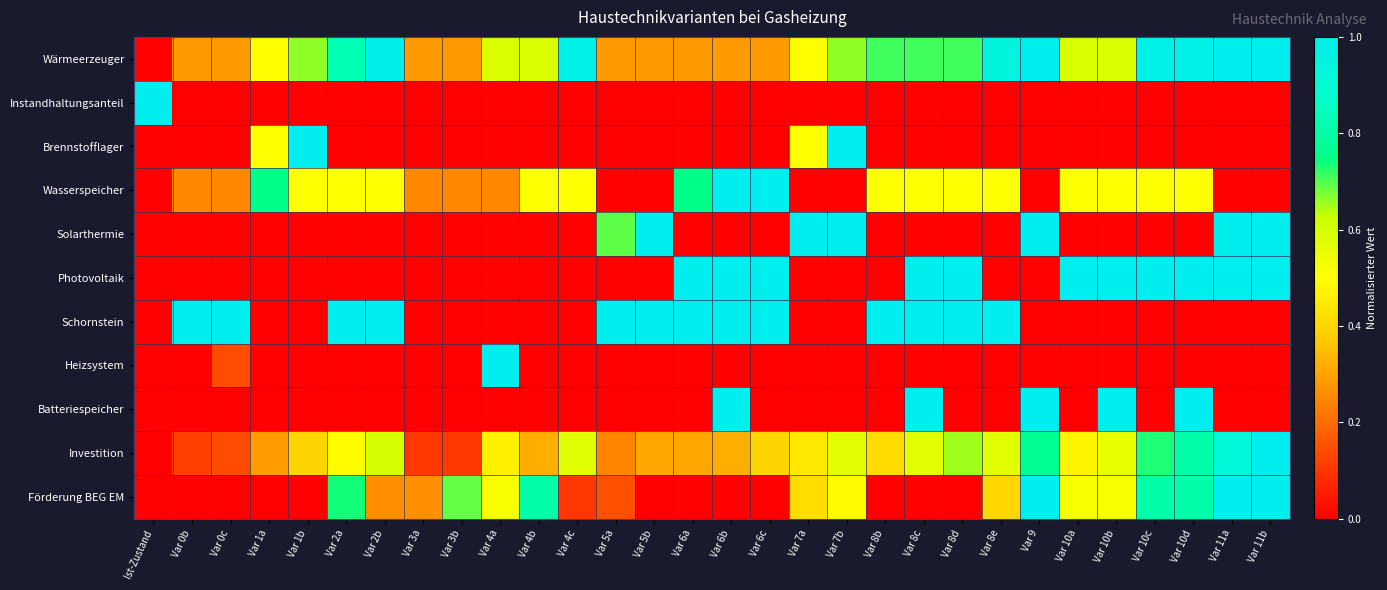

At how many categories does at least one series exceed 0?

30